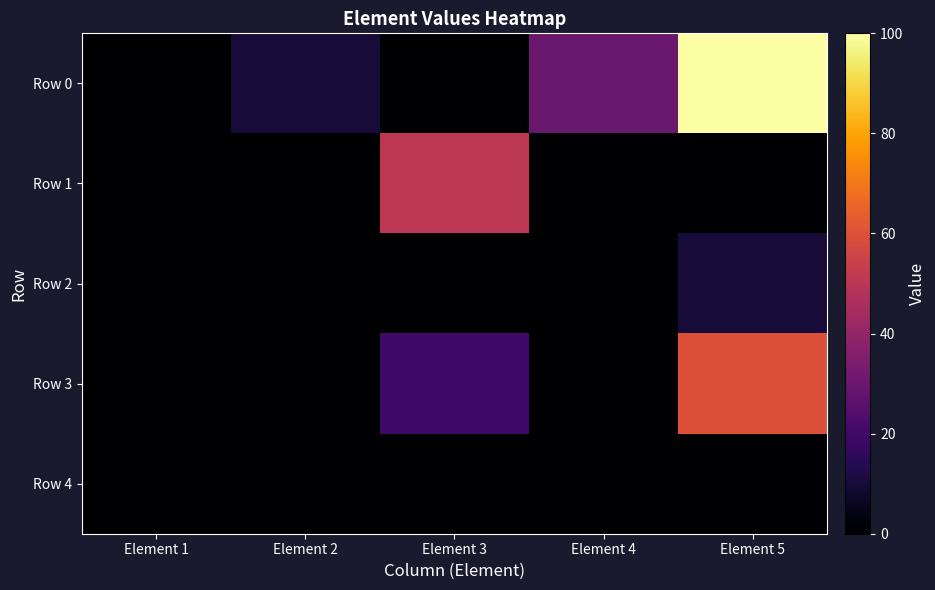

What is the maximum value shown in the chart?

100